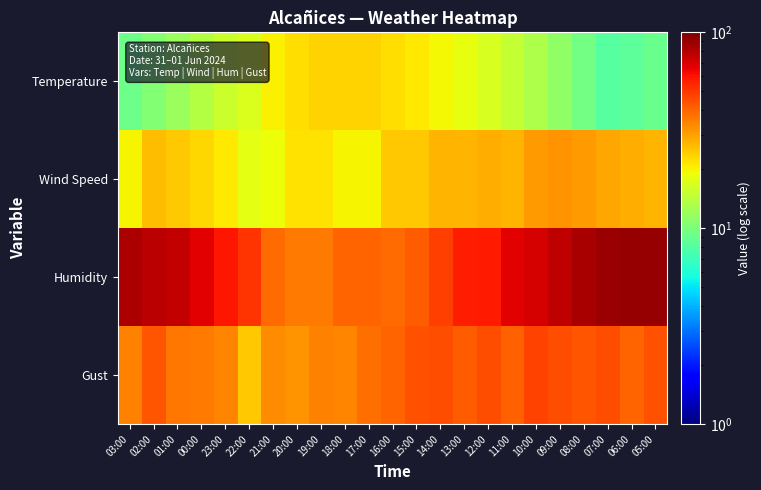

At which category does the chart reach its peak across all series?

06:00